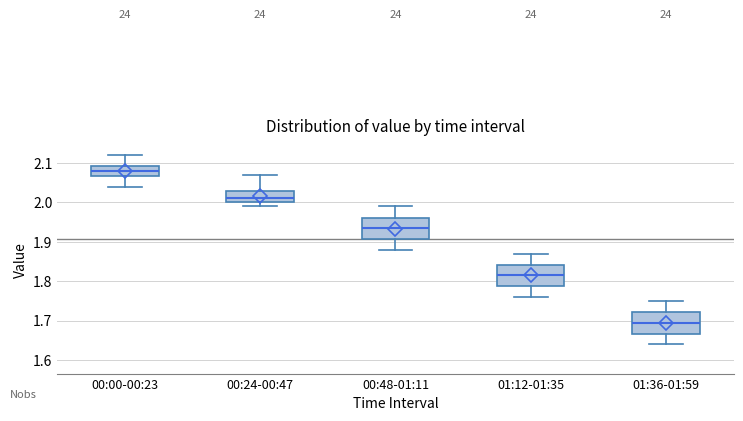

Where is the lower edge of the box for 00:00-00:23 on the y-axis? The values are not printed on the chart, so give them approximately, as read against the axis.

2.07